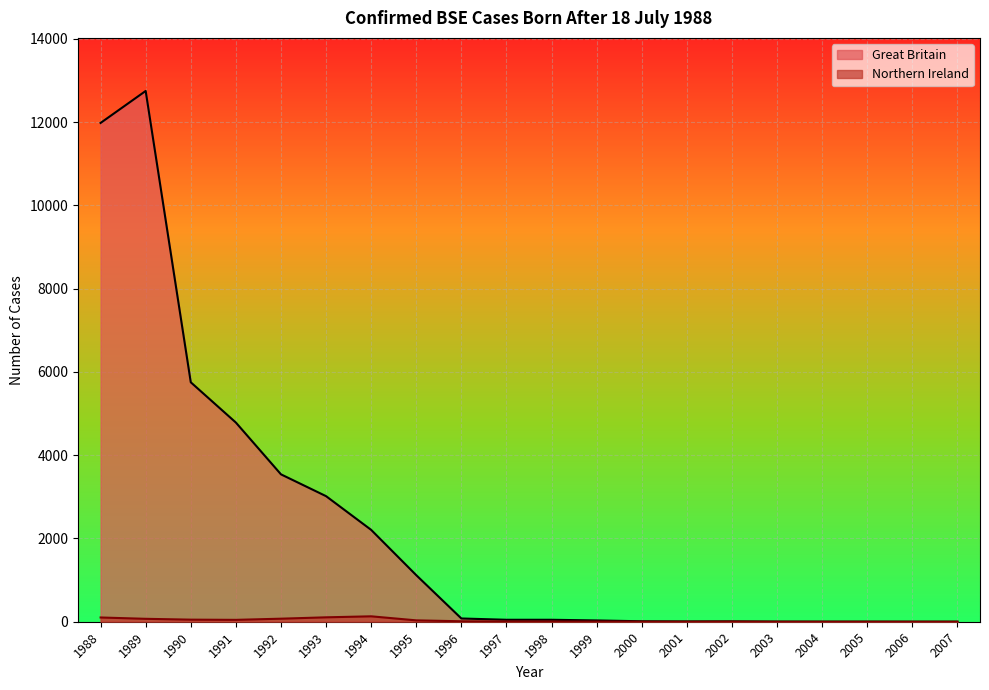

What are all the series names shown in the legend?

Great Britain, Northern Ireland